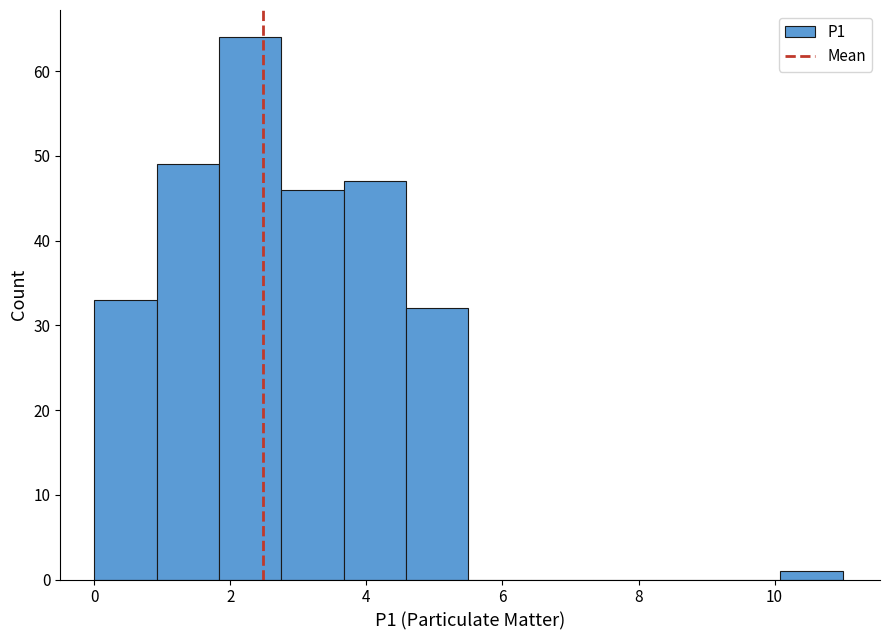

What is the height of the bar covering 3.6 to 4.6 on the x-axis? Neither the bar edges nor the heights are printed on the chart, so give them approximately, as read against the axes.

47